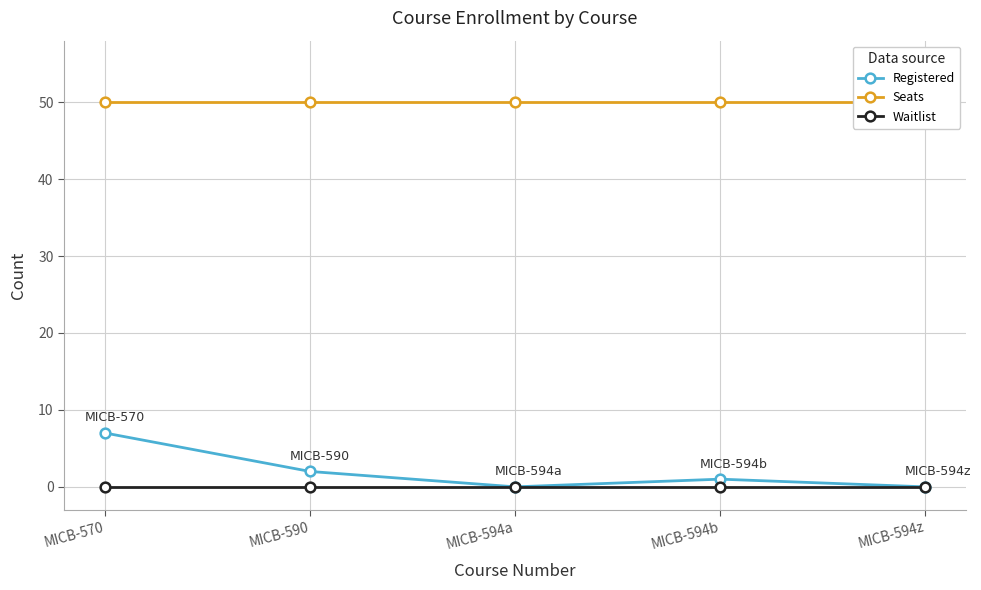

Reading right to left, list all the values displayed in this chart.

Registered: MICB-594z=0	MICB-594b=1	MICB-594a=0	MICB-590=2	MICB-570=7
Seats: MICB-594z=50	MICB-594b=50	MICB-594a=50	MICB-590=50	MICB-570=50
Waitlist: MICB-594z=0	MICB-594b=0	MICB-594a=0	MICB-590=0	MICB-570=0